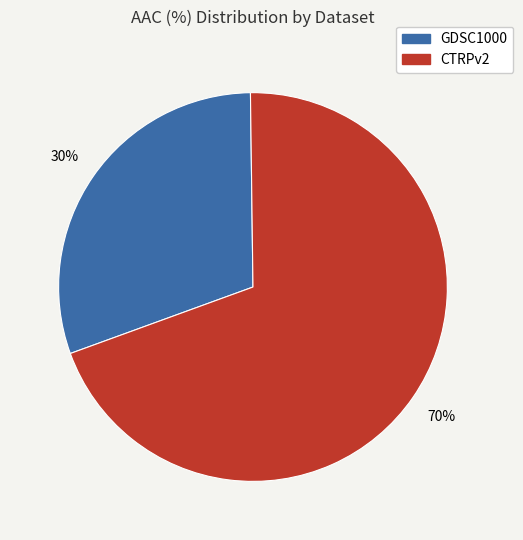

Which slice is the smallest?

GDSC1000